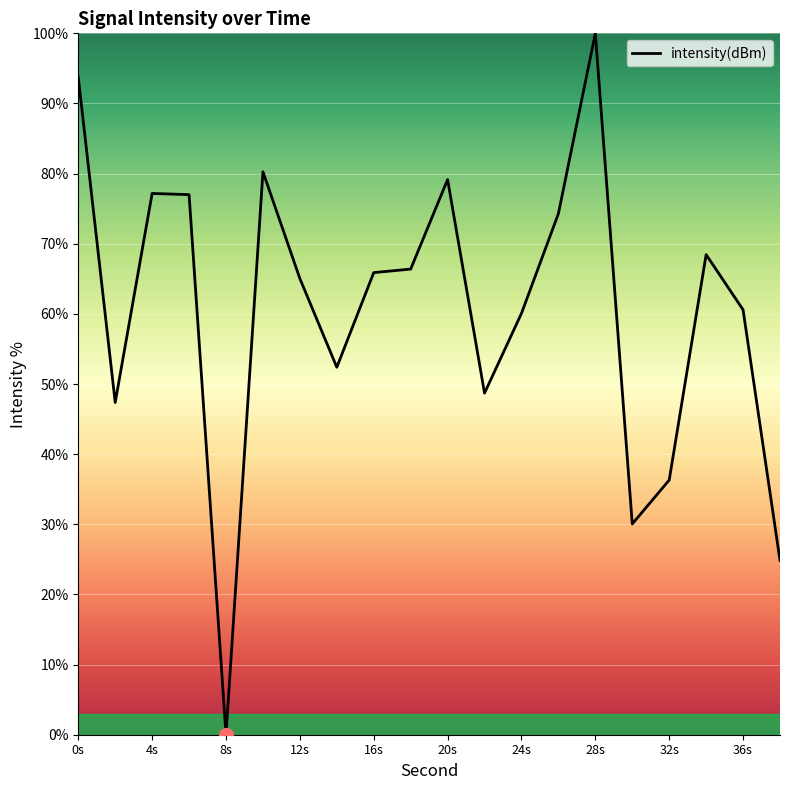

How many series are shown in this chart?

1